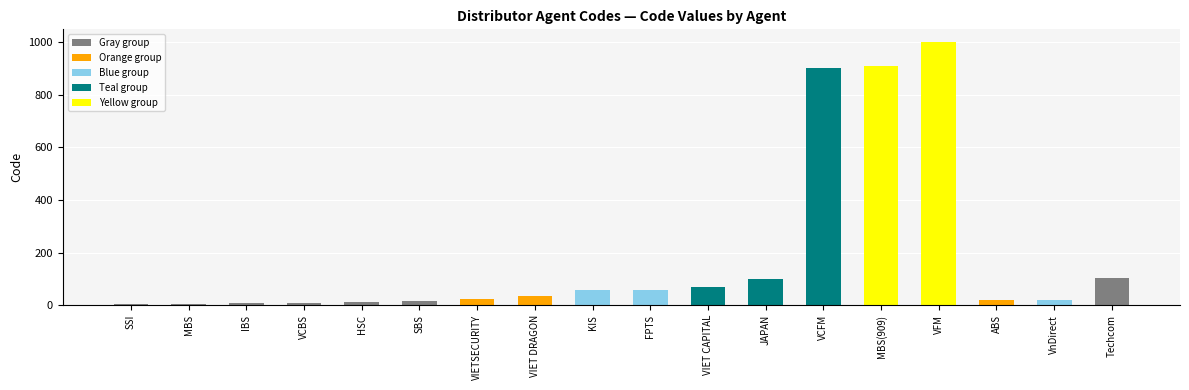

What value does the data have at VIET DRAGON?

33